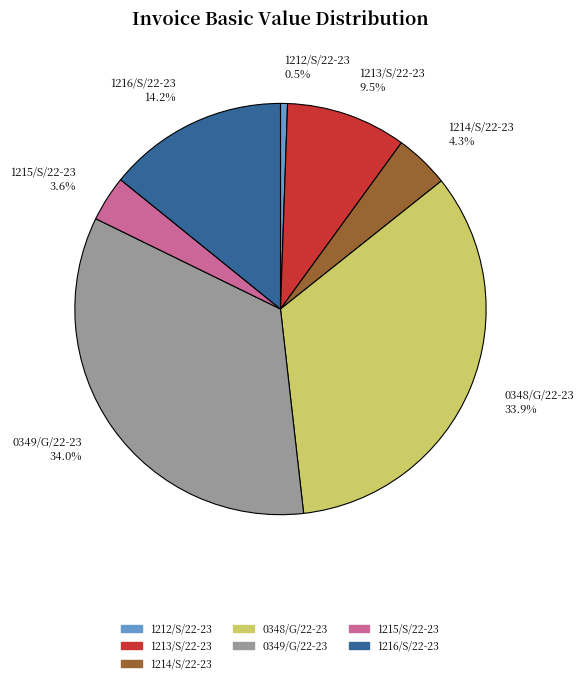

To the nearest percent, what portion does 1216/S/22-23 represent?

14%